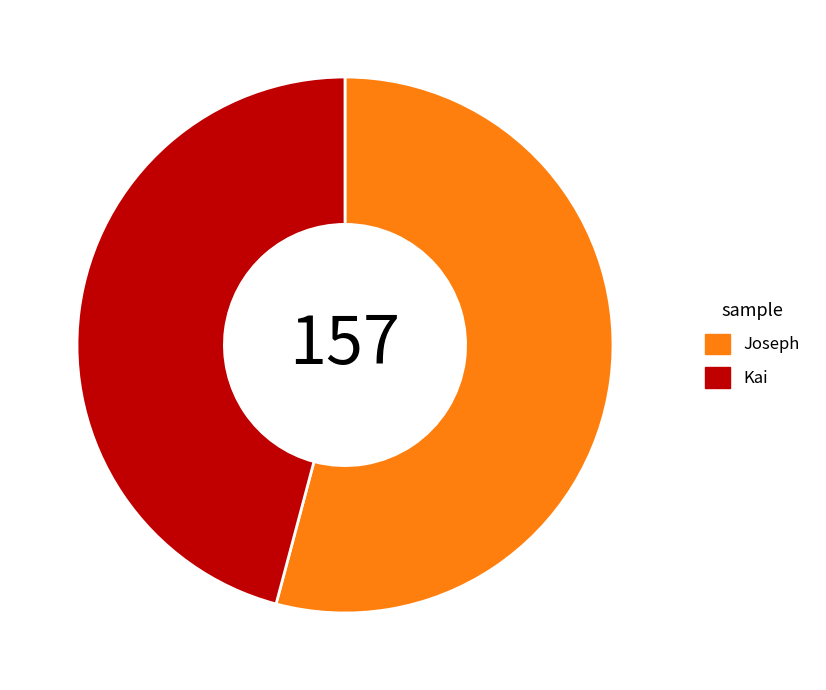

Does any single category account for the majority?

Yes